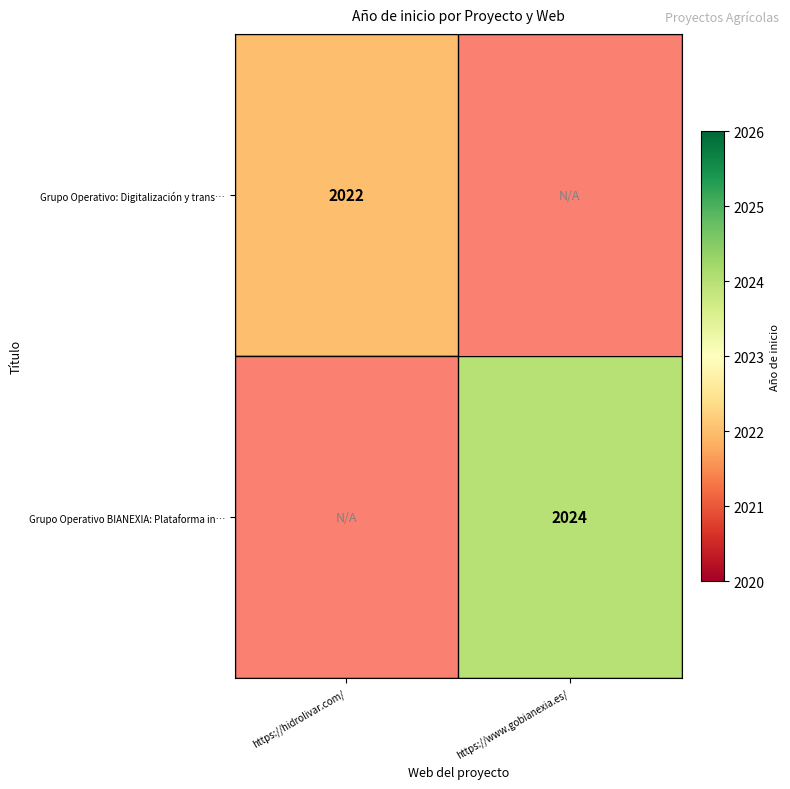

The value of Grupo Operativo: Digitalización y trans… at https://hidrolivar.com/ is 635. True or false?

False